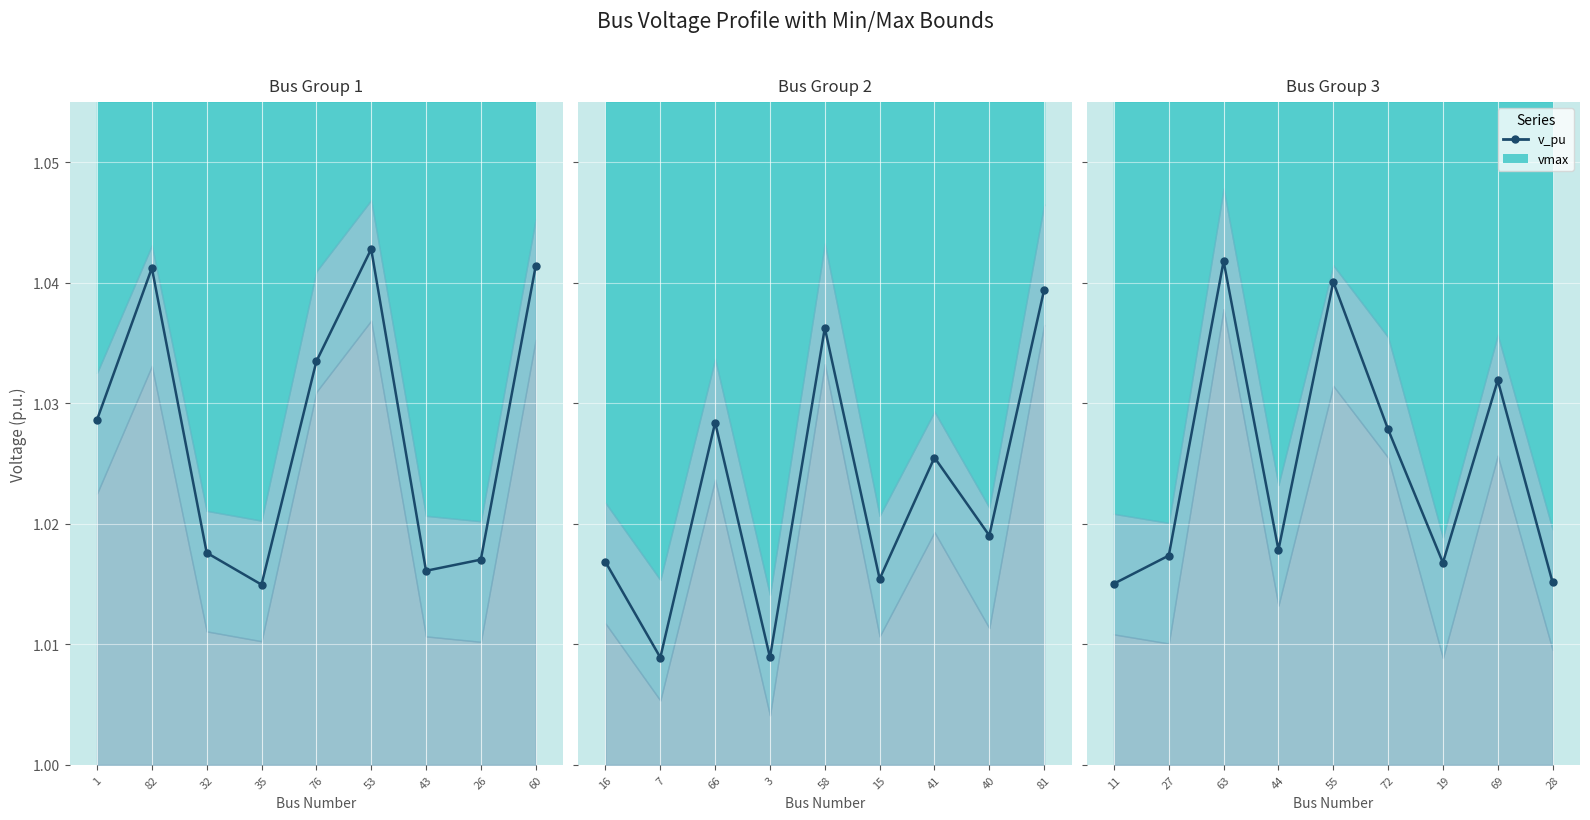

Does the chart display data point markers on the line(s)?

Yes